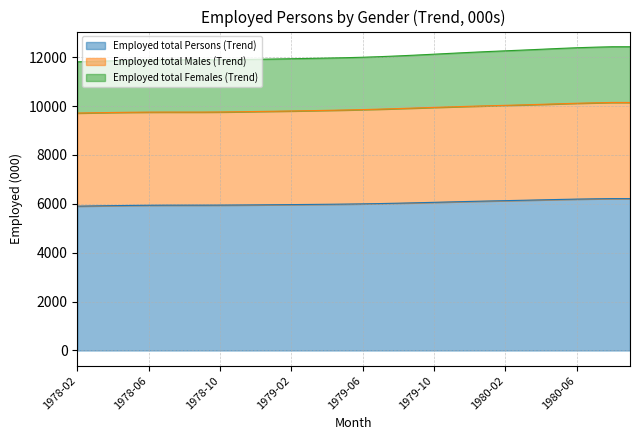

Which category has the highest value across all series?

1980-08